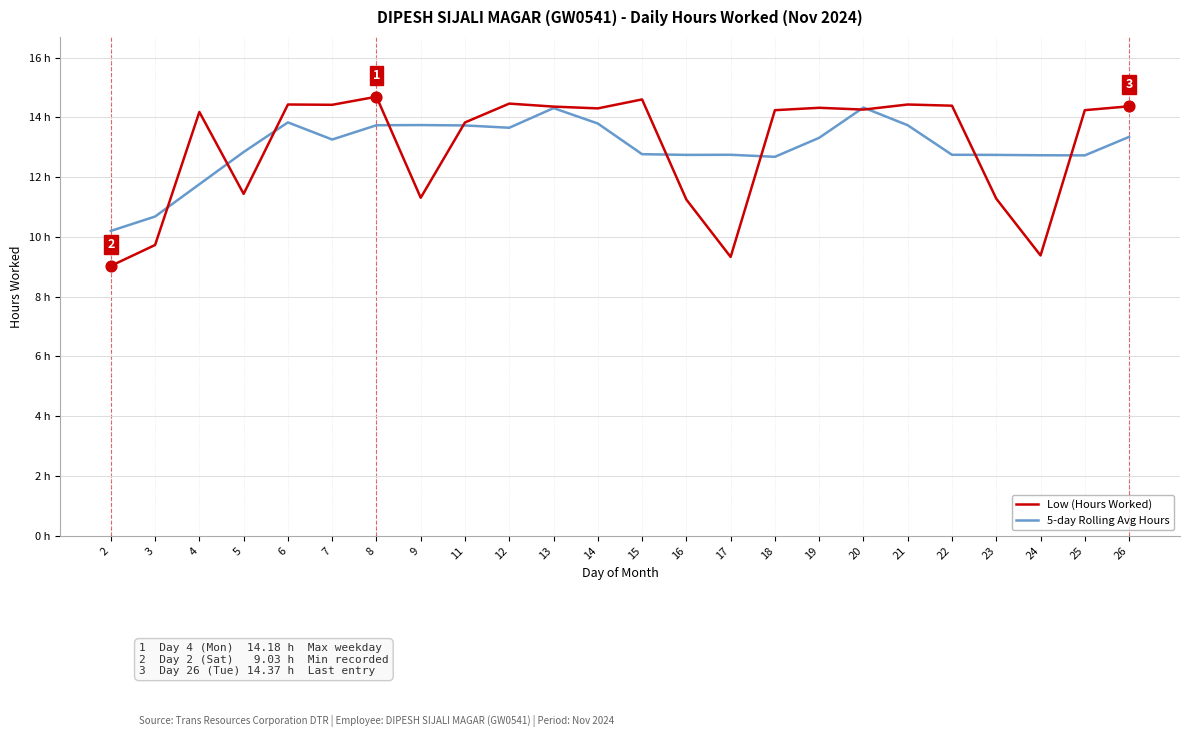

Is the value of Low (Hours Worked) at 21 greater than the value of 5-day Rolling Avg Hours at 16?

Yes